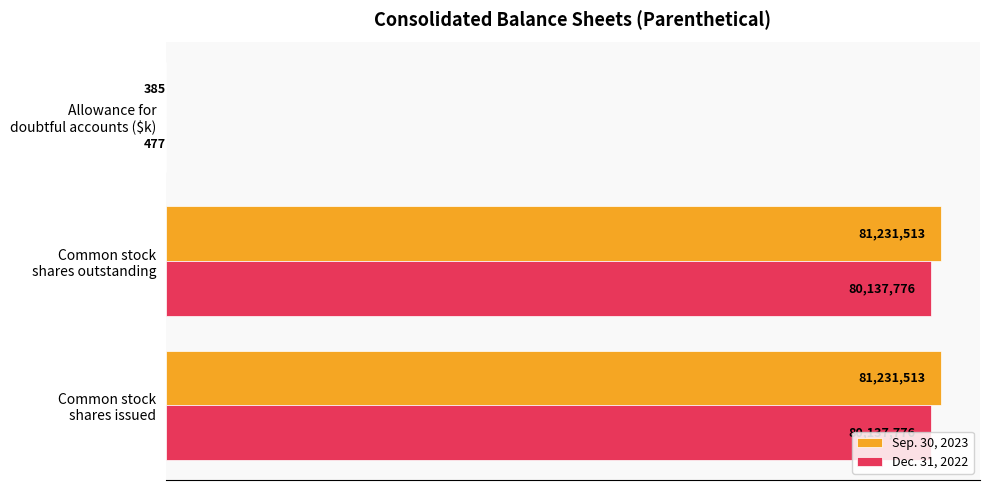

What are all the series names shown in the legend?

Sep. 30, 2023, Dec. 31, 2022